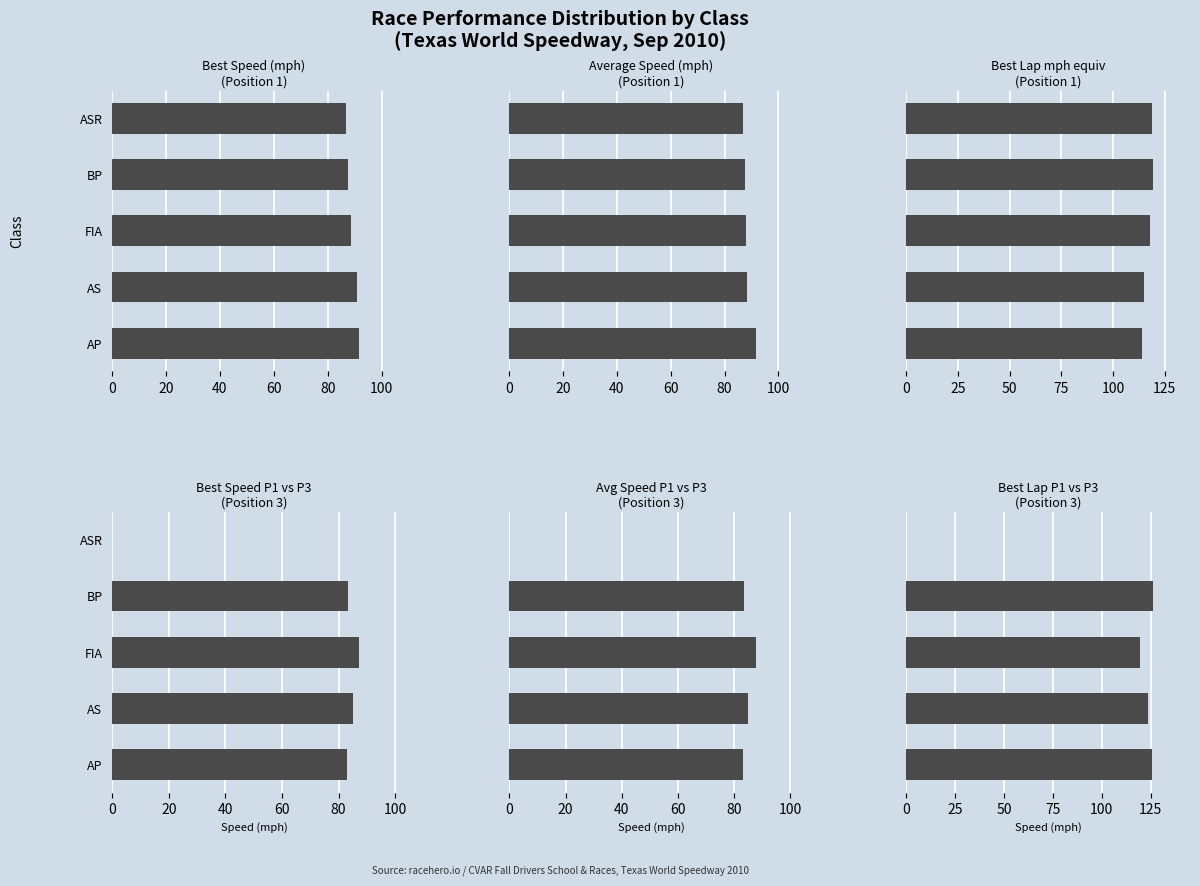

What is the value of the Best Lap Time (mph equiv) bar at the 2nd from the left?

123.6